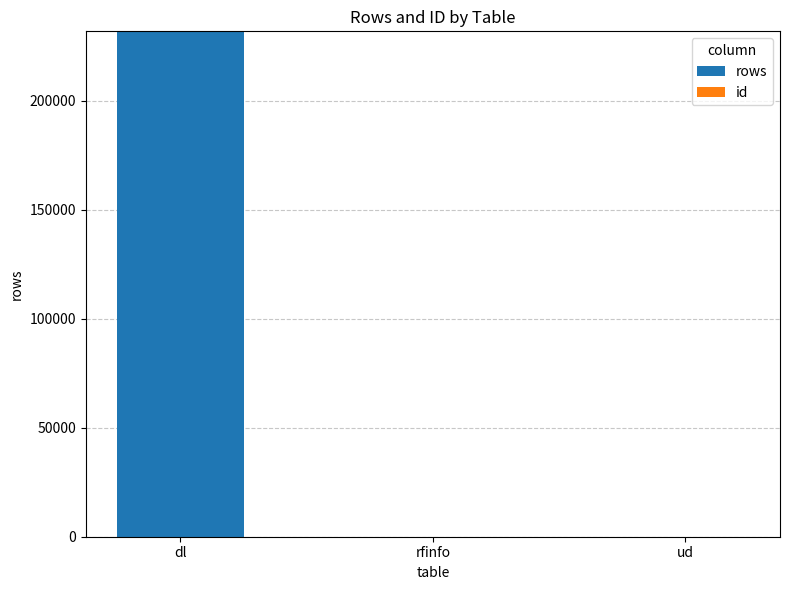

What is the highest value of the rows series?

231769